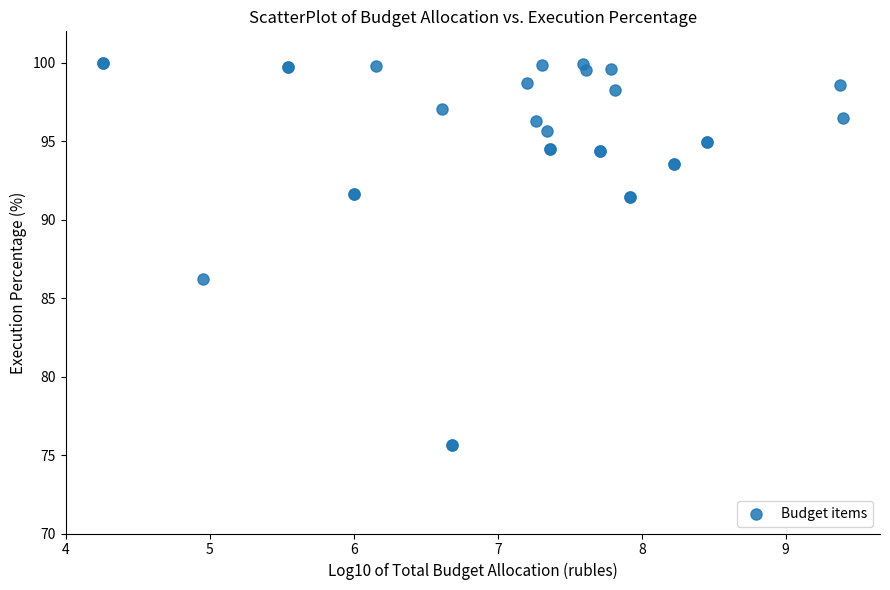

What Y value in the scatter plot is closest to 87?

86.2